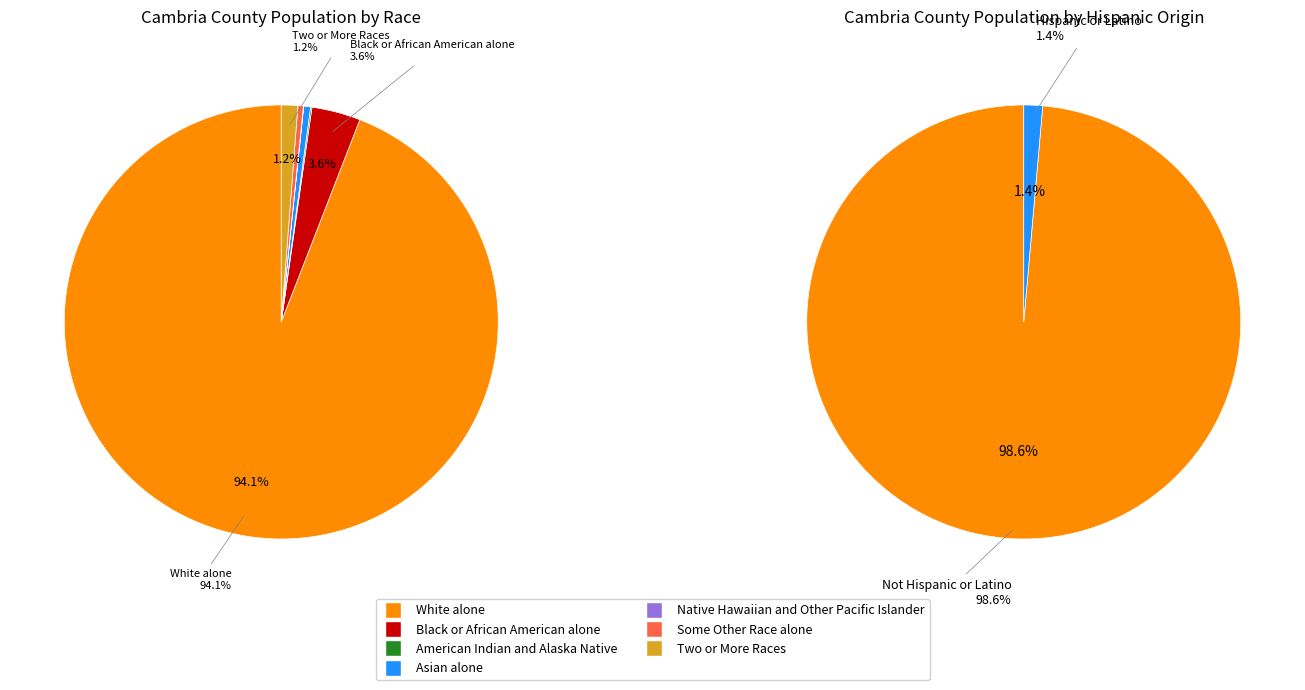

What is the change in value from Black or African American alone to Two or More Races?

-3464